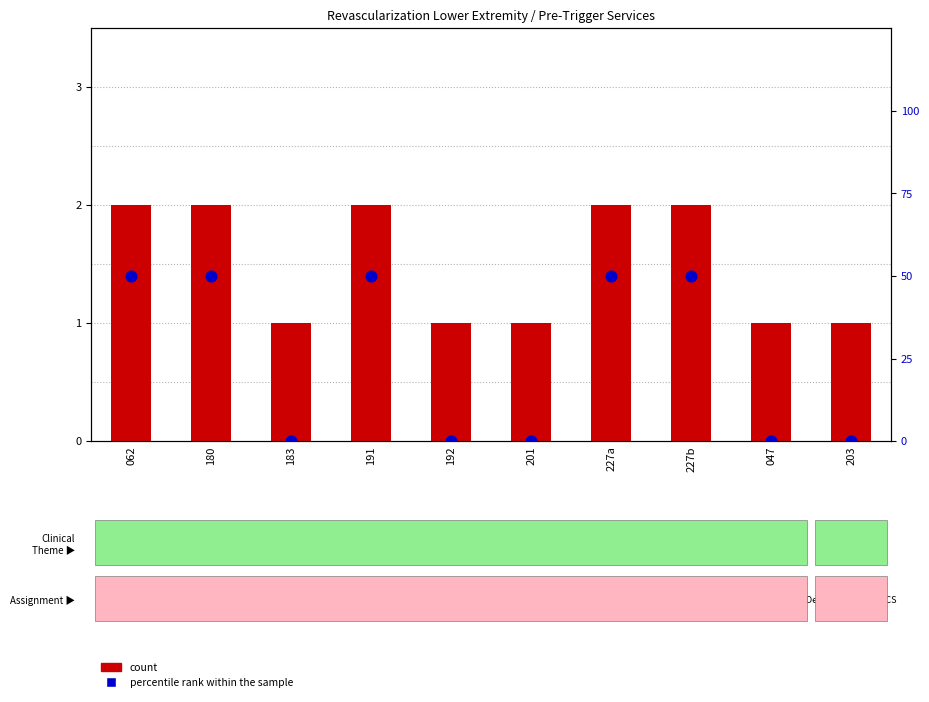

What are all the series names shown in the legend?

count, percentile rank within the sample